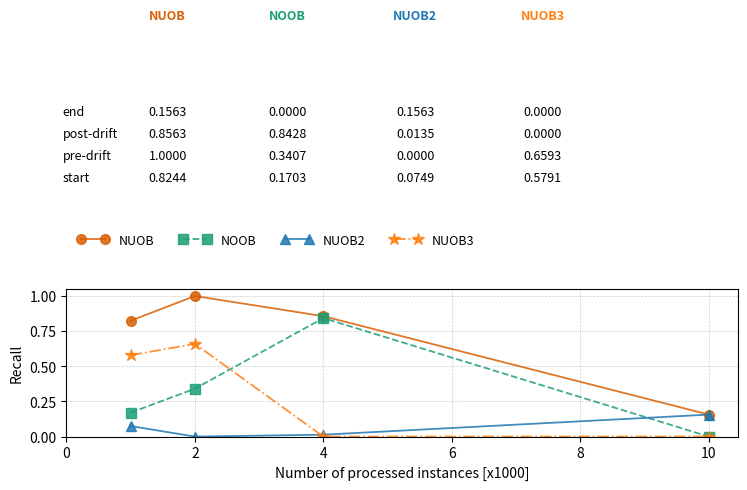

Count the NUOB values in the range 0 to 1.

4